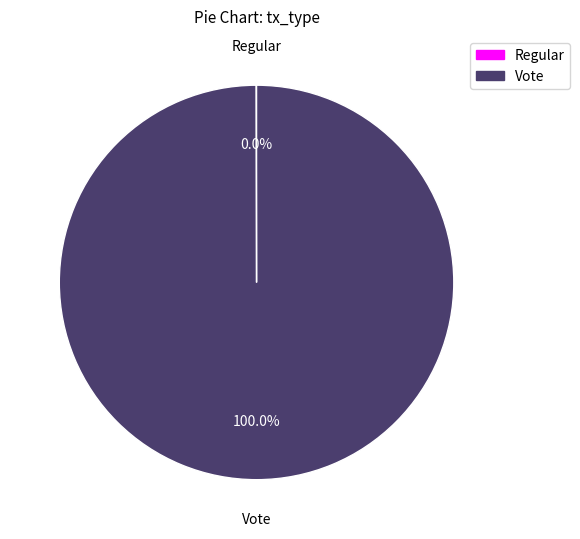

To the nearest percent, what percentage of the pie is Vote?

100%